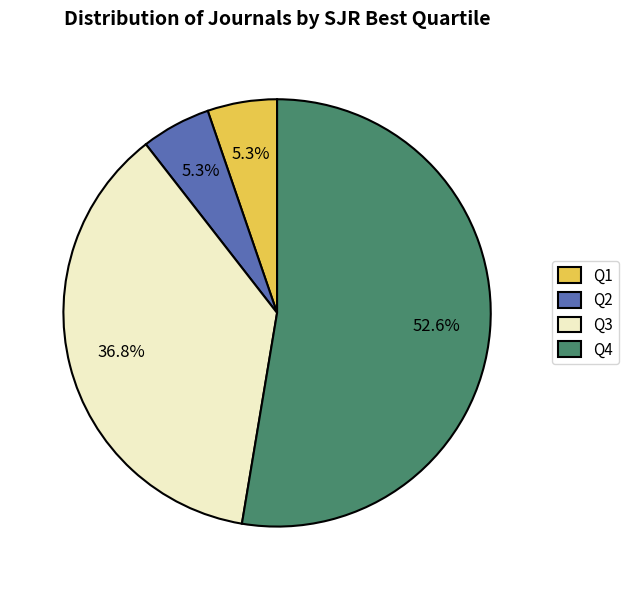

Which category has the biggest portion of the pie?

Q4